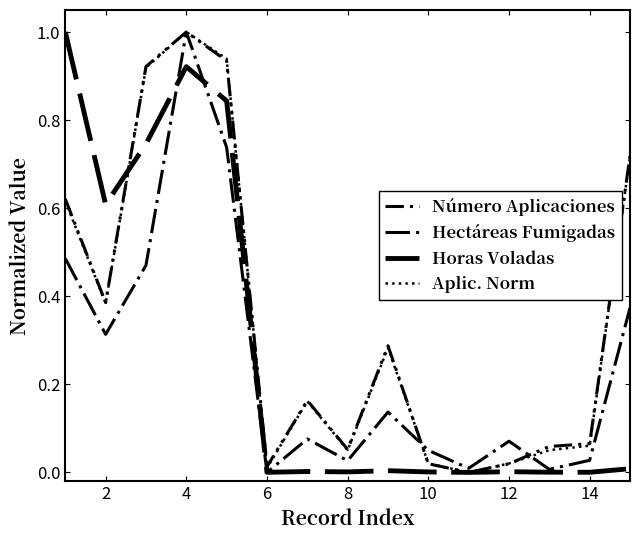

How many lines are shown in the chart?

4